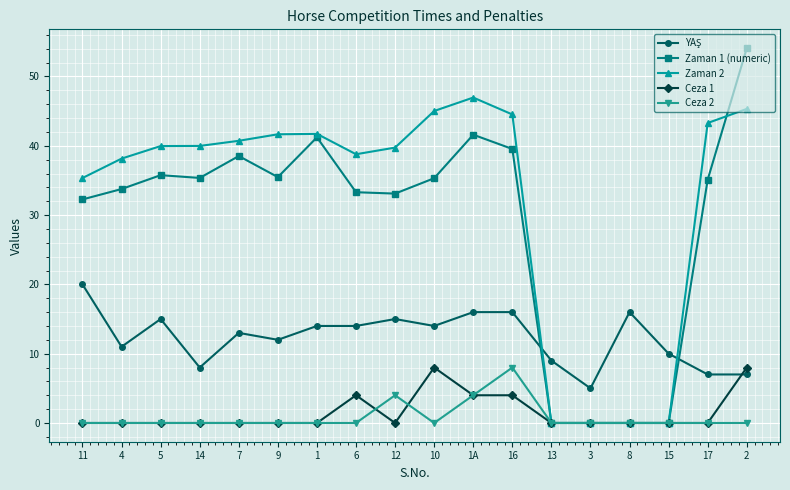

The Zaman 2 series shows 45.0 at 10. True or false?

True